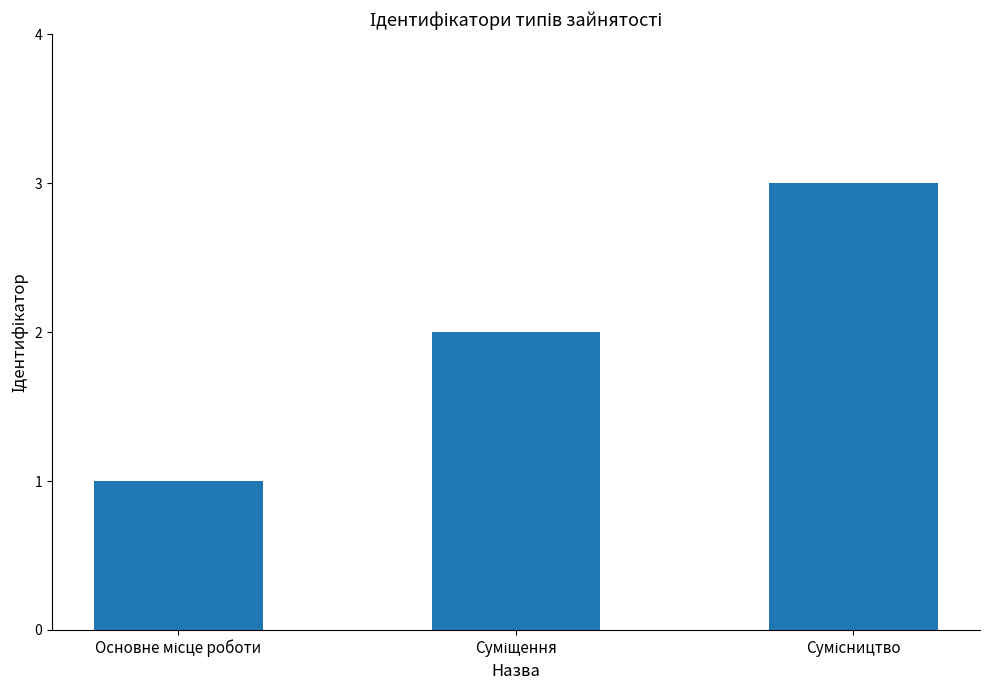

Does the chart contain stacked bars?

No